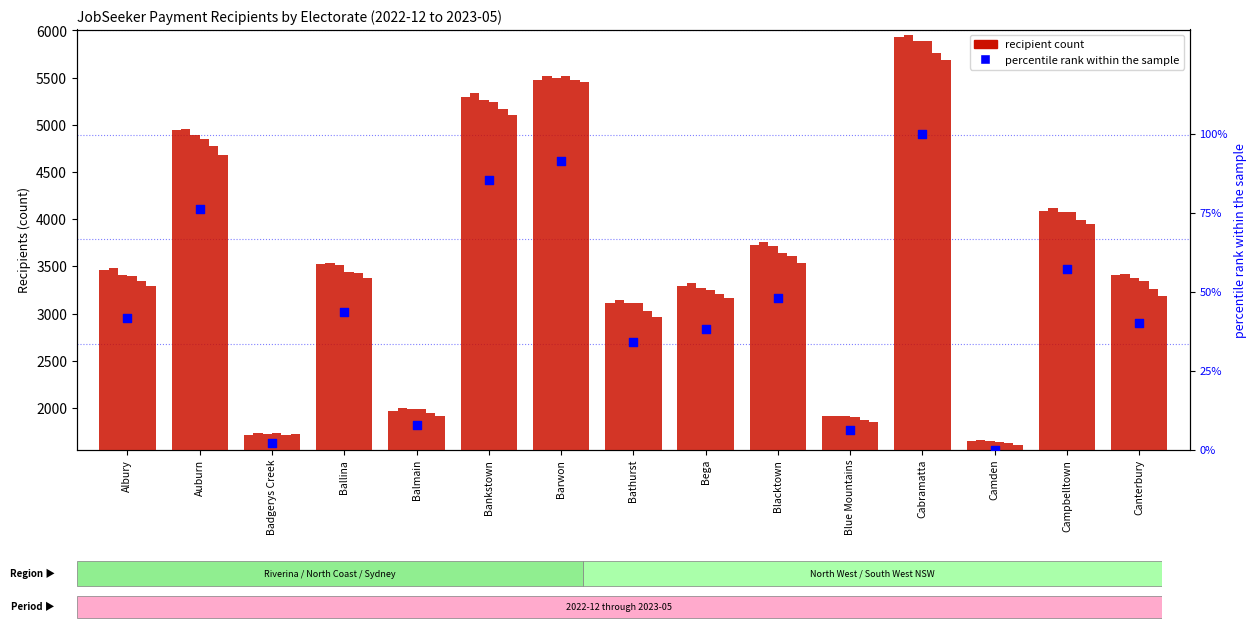

Which has a higher value, Bankstown or Barwon?

Barwon